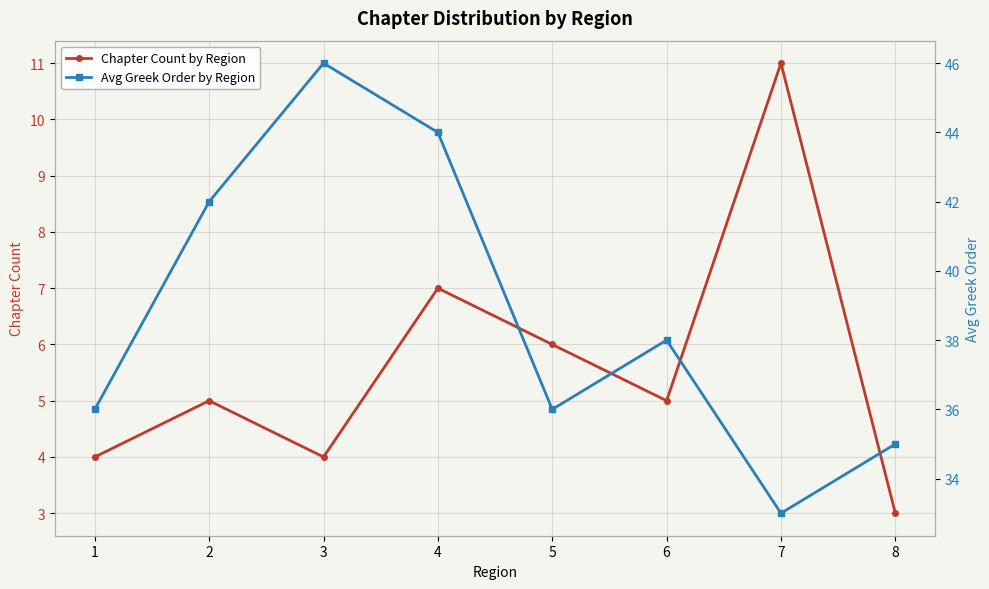

True or false: Chapter Count by Region and Avg Greek Order by Region cross at least once.

False